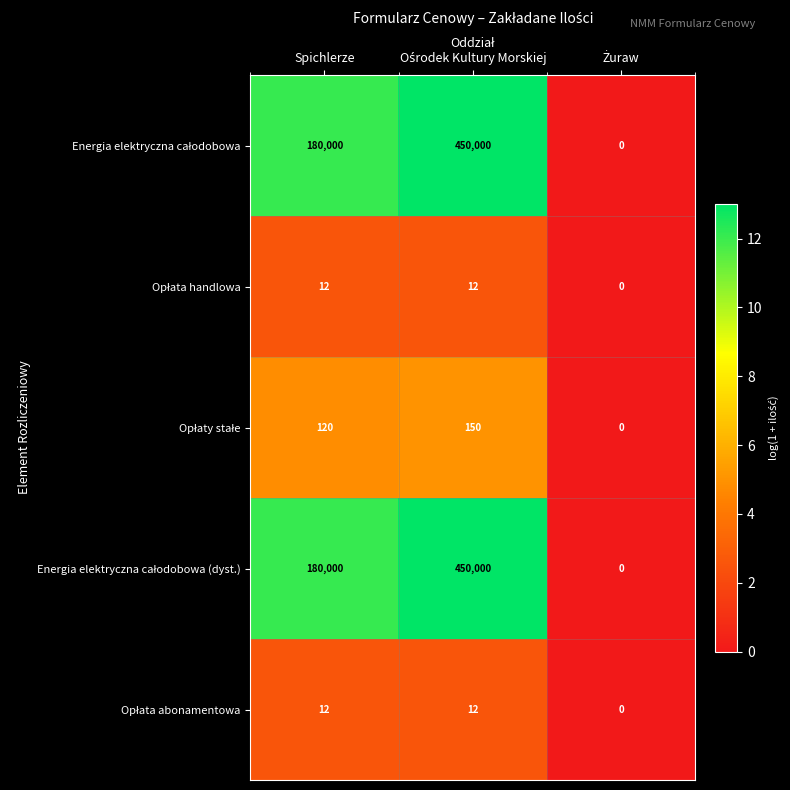

Count the number of data series in this chart.

5